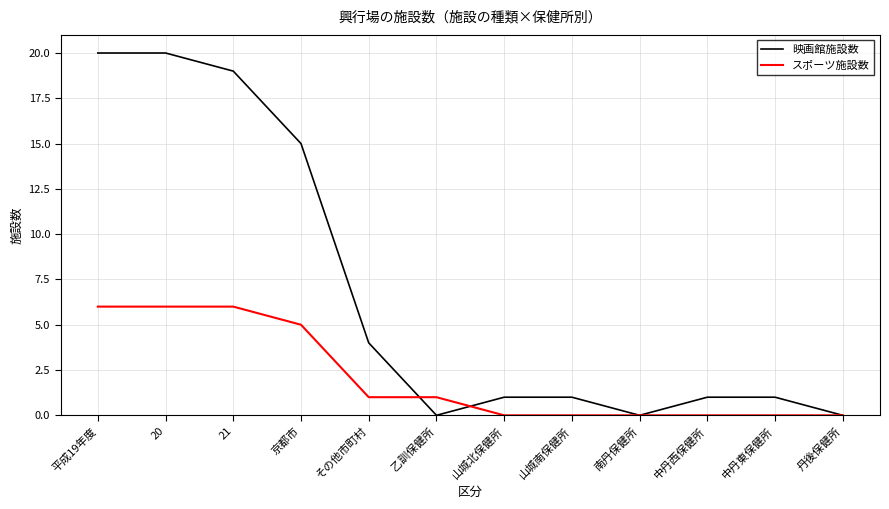

Which series has the widest spread of values?

映画館施設数